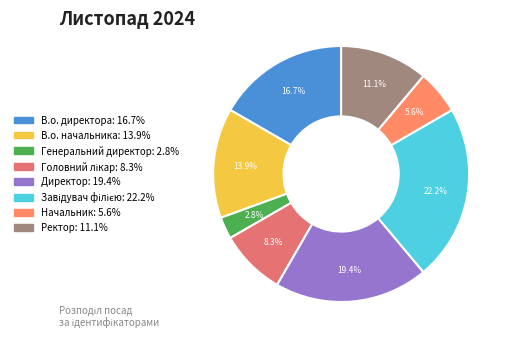

To the nearest percent, what is the combined percentage of Генеральний директор and Ректор?

14%